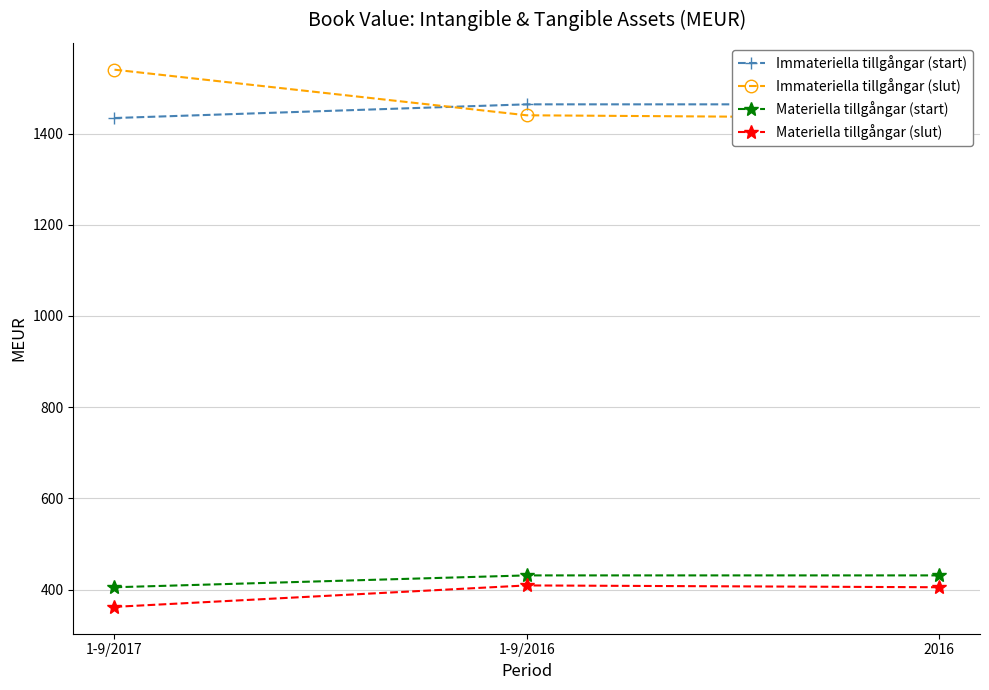

At which category does the chart reach its minimum across all series?

1-9/2017